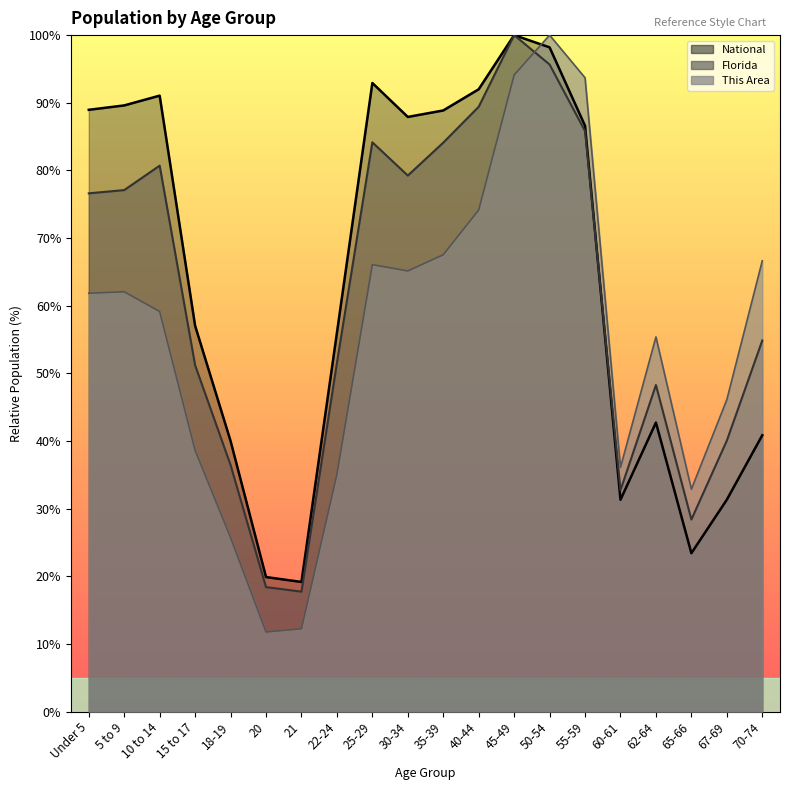

Rank the series at 21 from lowest to highest value.

This Area, Florida, National